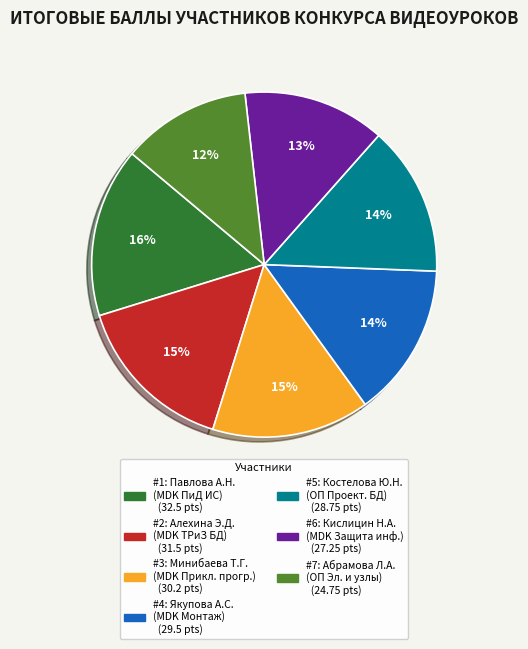

To the nearest percent, what is the difference between the largest and smallest slice percentages?

4%